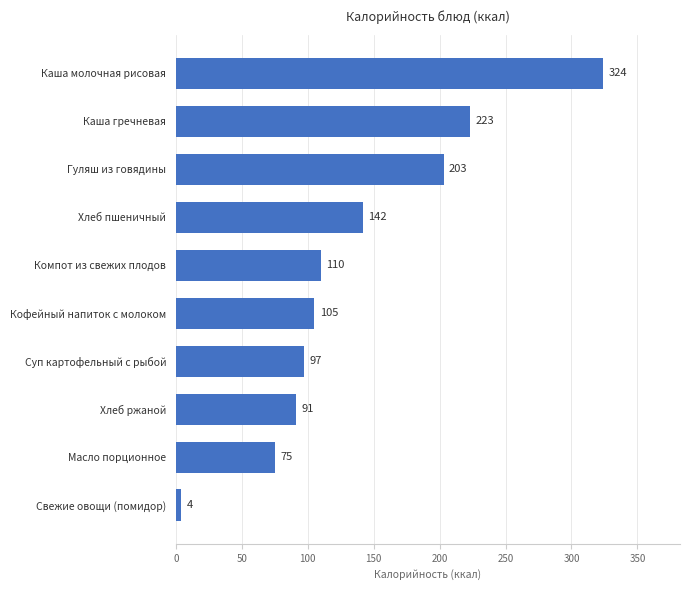

How many data points does each series have?

10